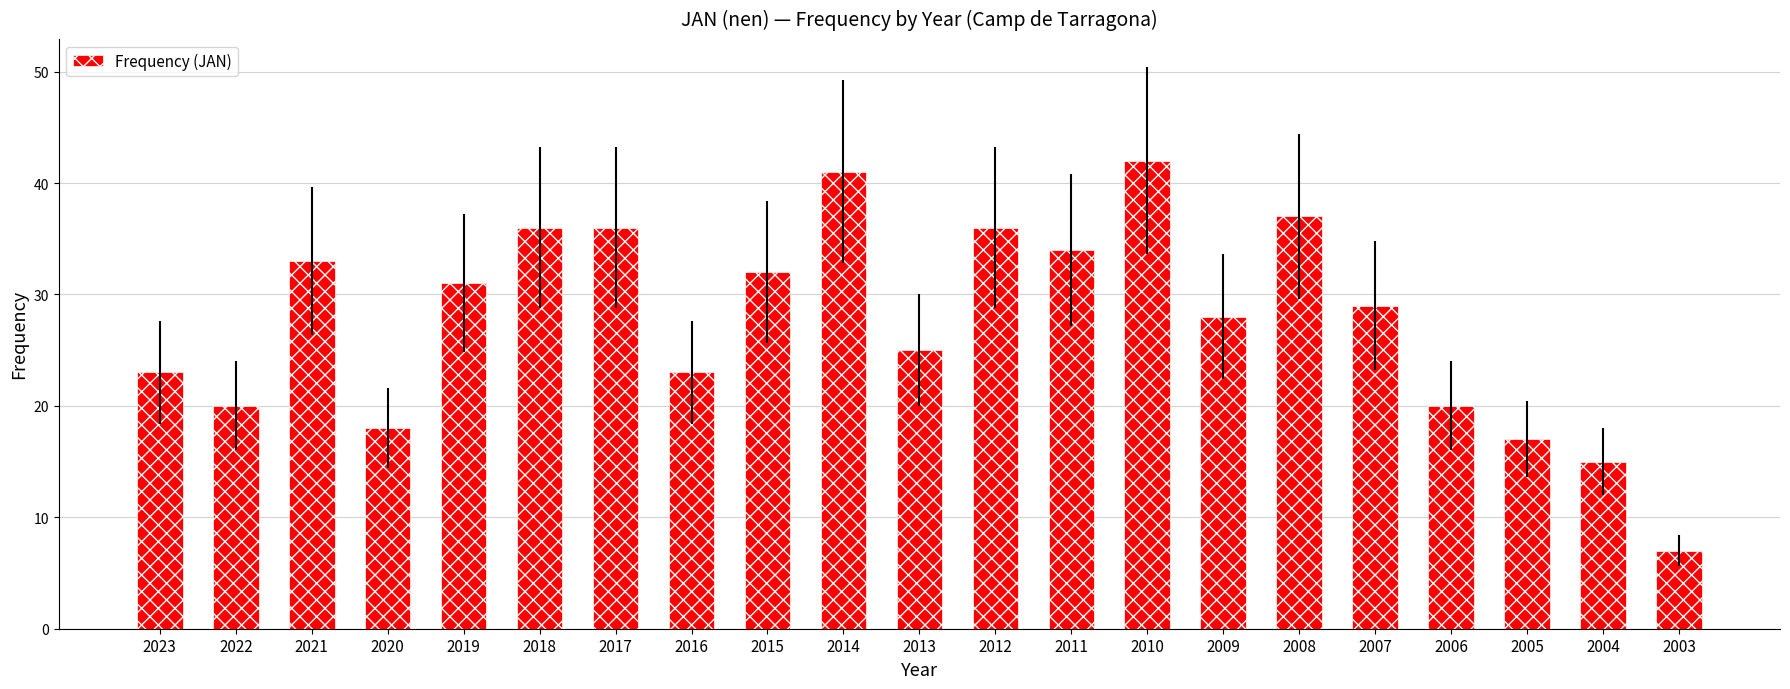

What is the value of the 14th bar from the left?

42